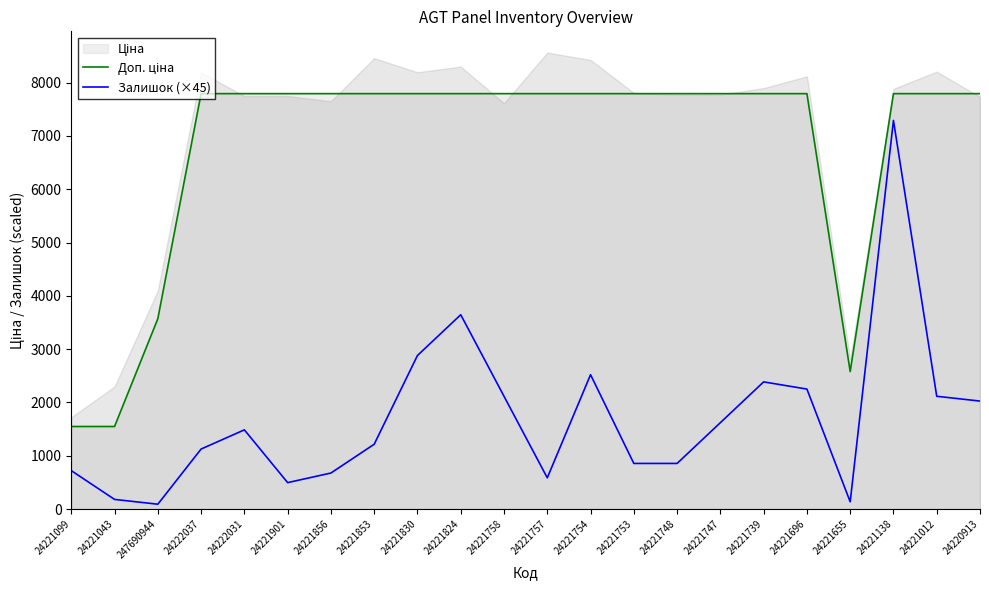

What is the approximate value of Залишок (×45) at 24222037?

1125.0